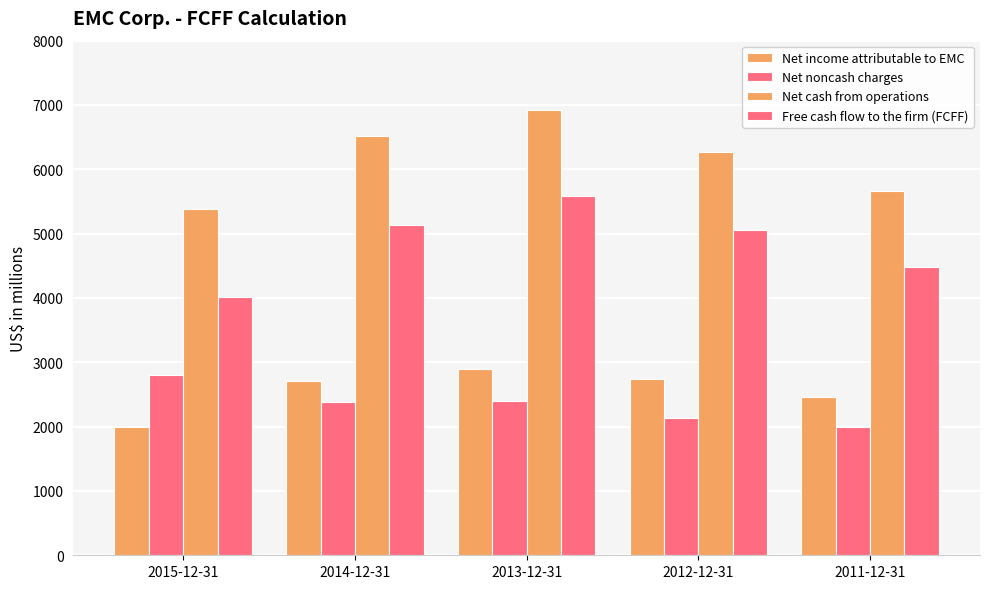

How many distinct data groups are displayed?

4